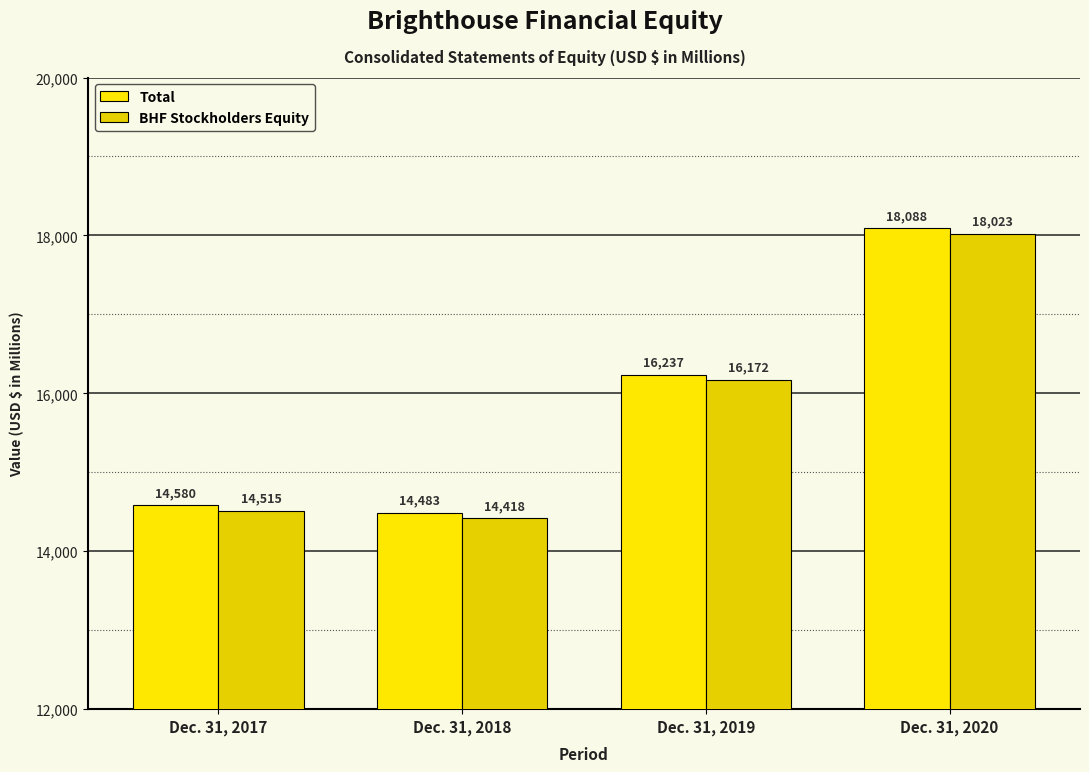

Are the bars grouped side by side (vs. stacked)?

Yes